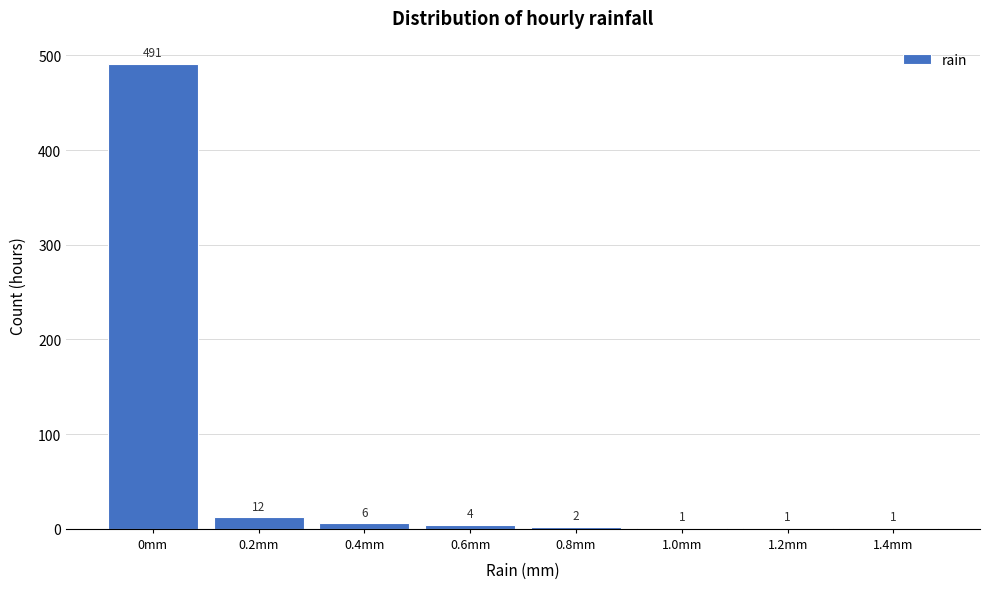

Reading right to left, what are all the values shown in this chart?

1.4mm=1	1.2mm=1	1.0mm=1	0.8mm=2	0.6mm=4	0.4mm=6	0.2mm=12	0mm=491